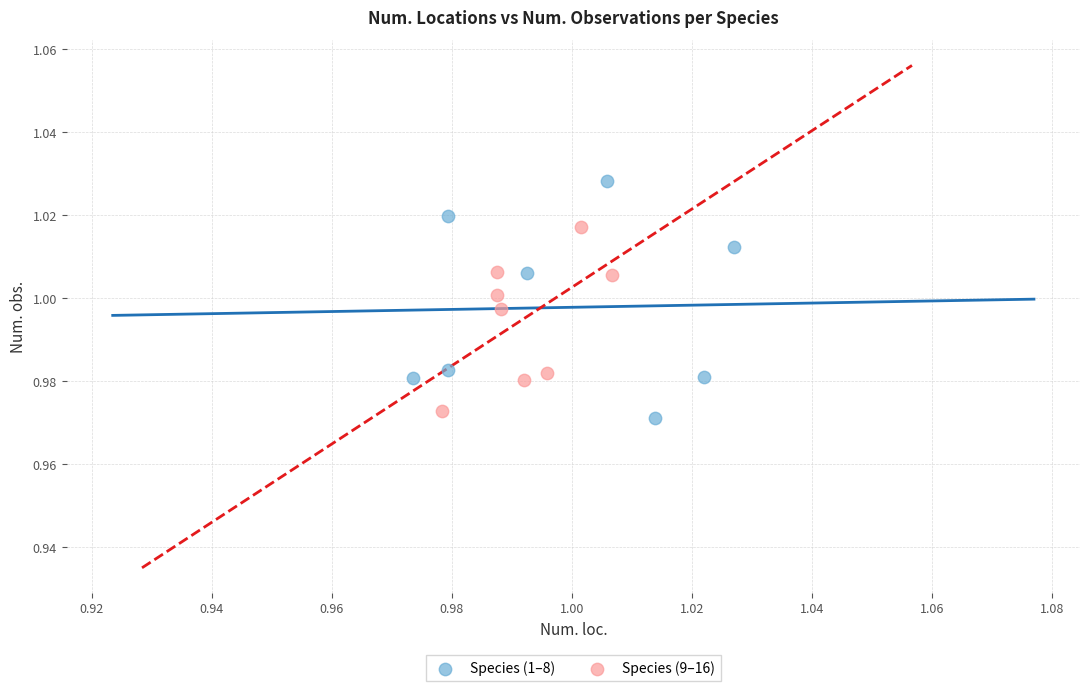

Which series has the widest spread of Y values?

Species (1–8)